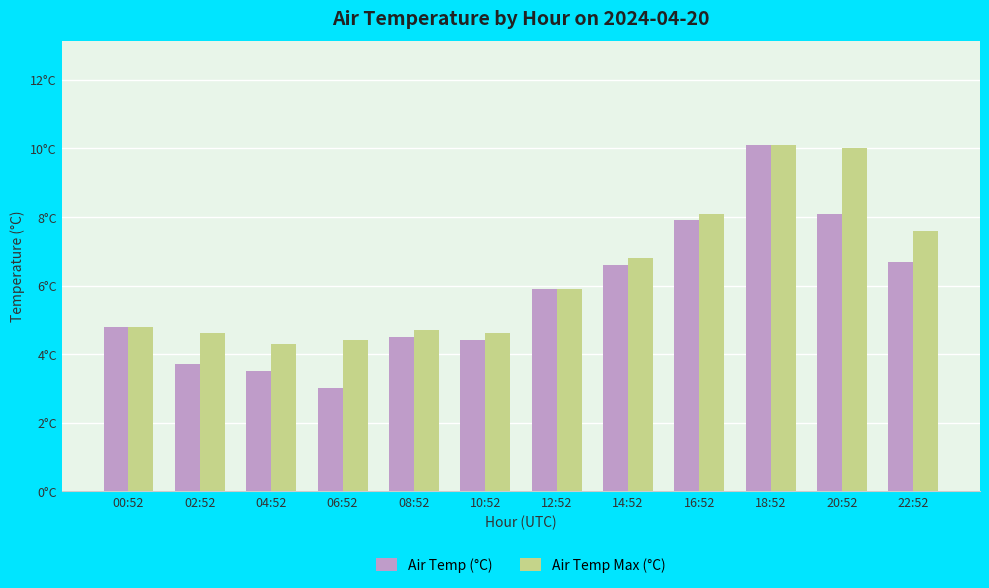

What are all the series names shown in the legend?

Air Temp (°C), Air Temp Max (°C)